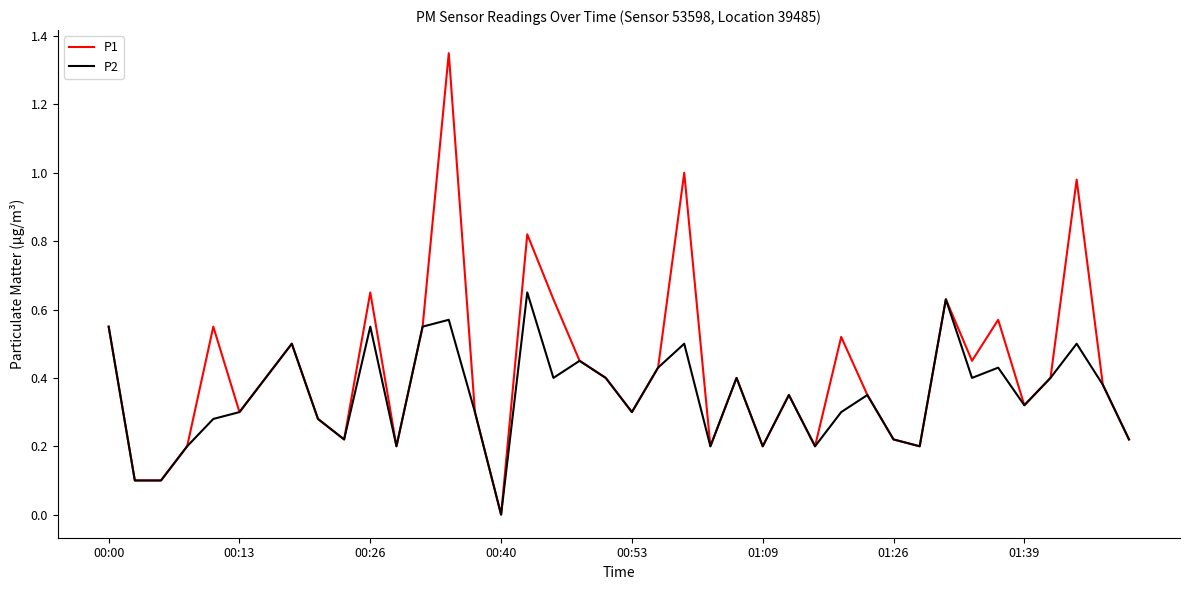

List the series in order of their overall mean, lowest first.

P2, P1